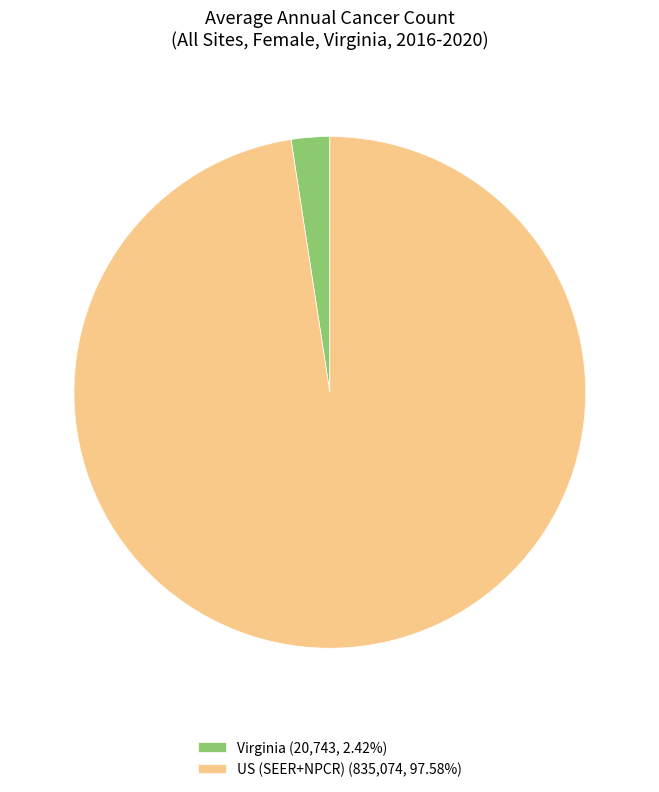

Do US (SEER+NPCR) (835,074, 97.58%) and Virginia (20,743, 2.42%) together represent more than half of the pie?

Yes